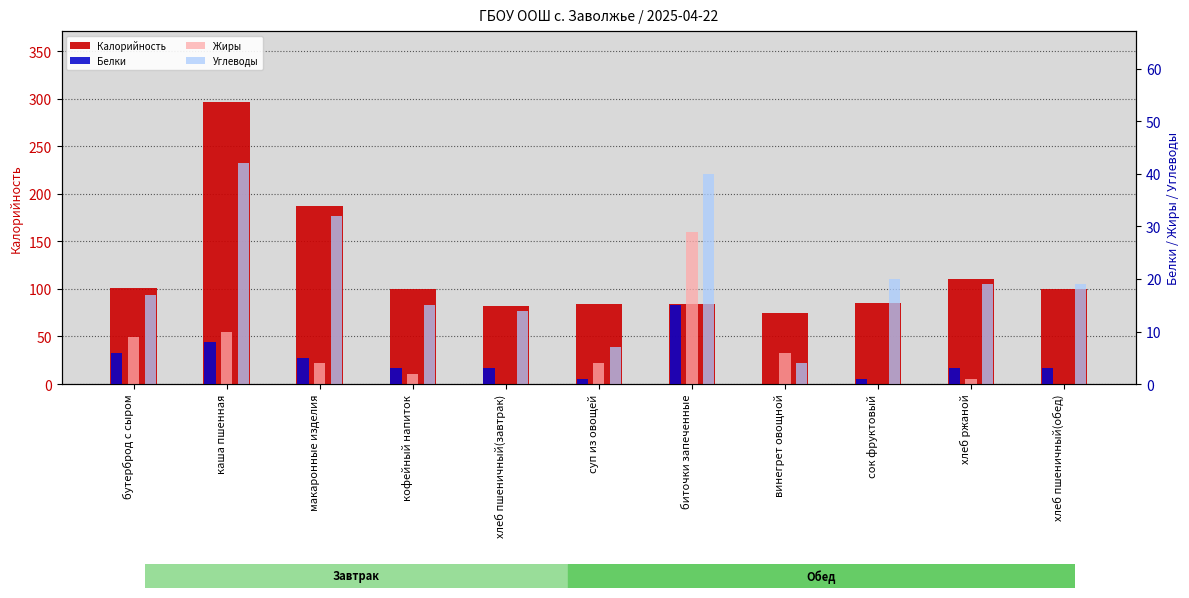

The value of Калорийность at хлеб ржаной is 164. True or false?

False